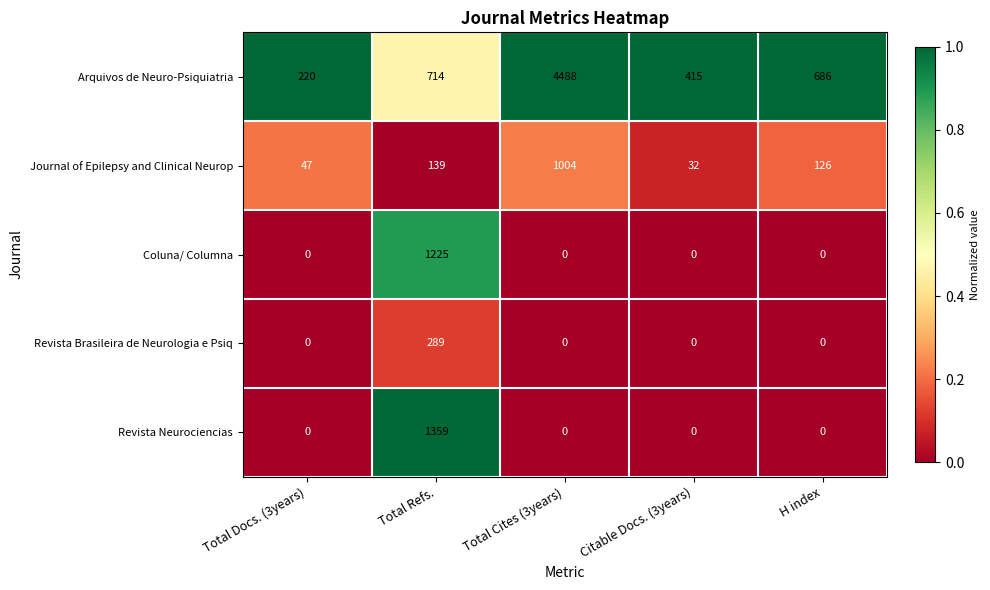

Rank the series at Total Refs. from highest to lowest value.

Revista Neurociencias, Coluna/ Columna, Arquivos de Neuro-Psiquiatria, Revista Brasileira de Neurologia e Psiq, Journal of Epilepsy and Clinical Neurop